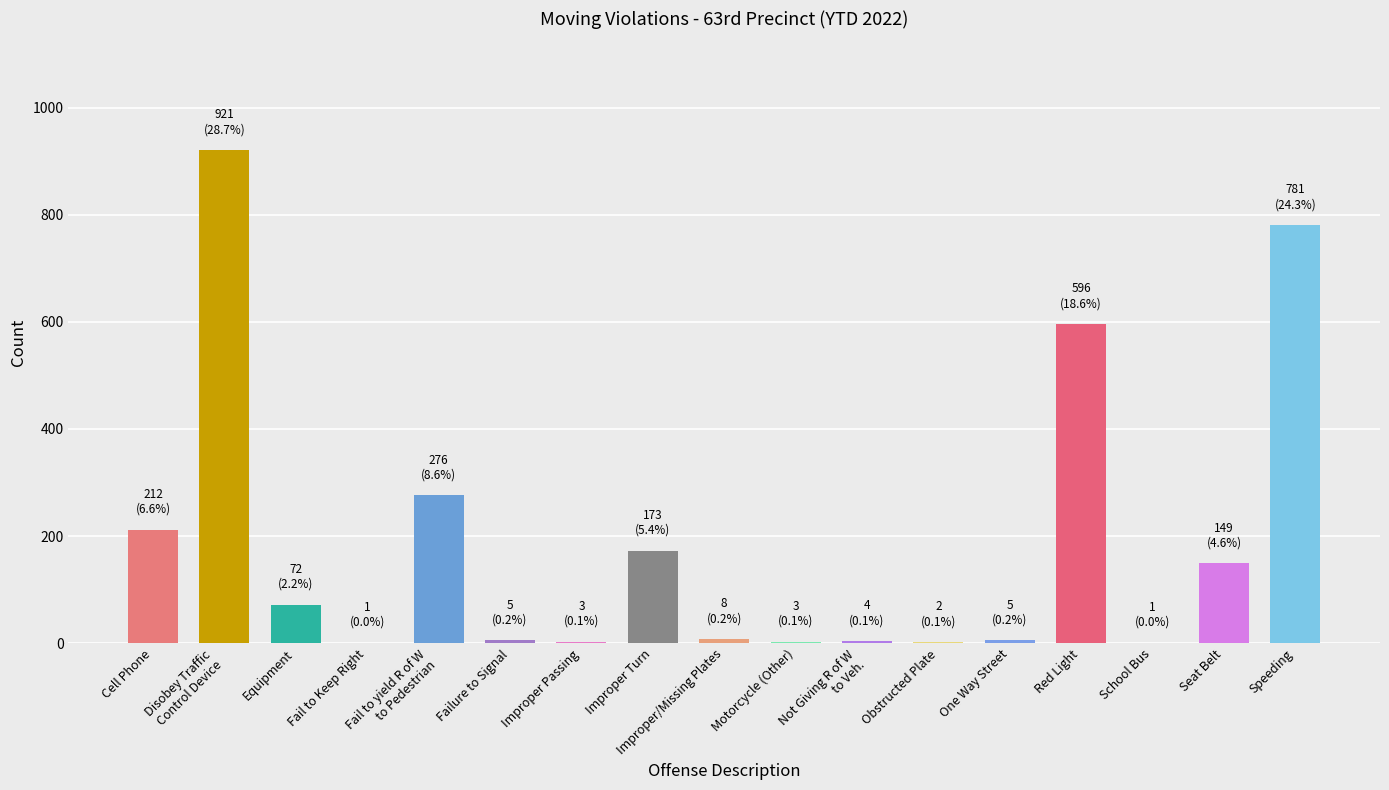

Does the chart contain stacked bars?

No